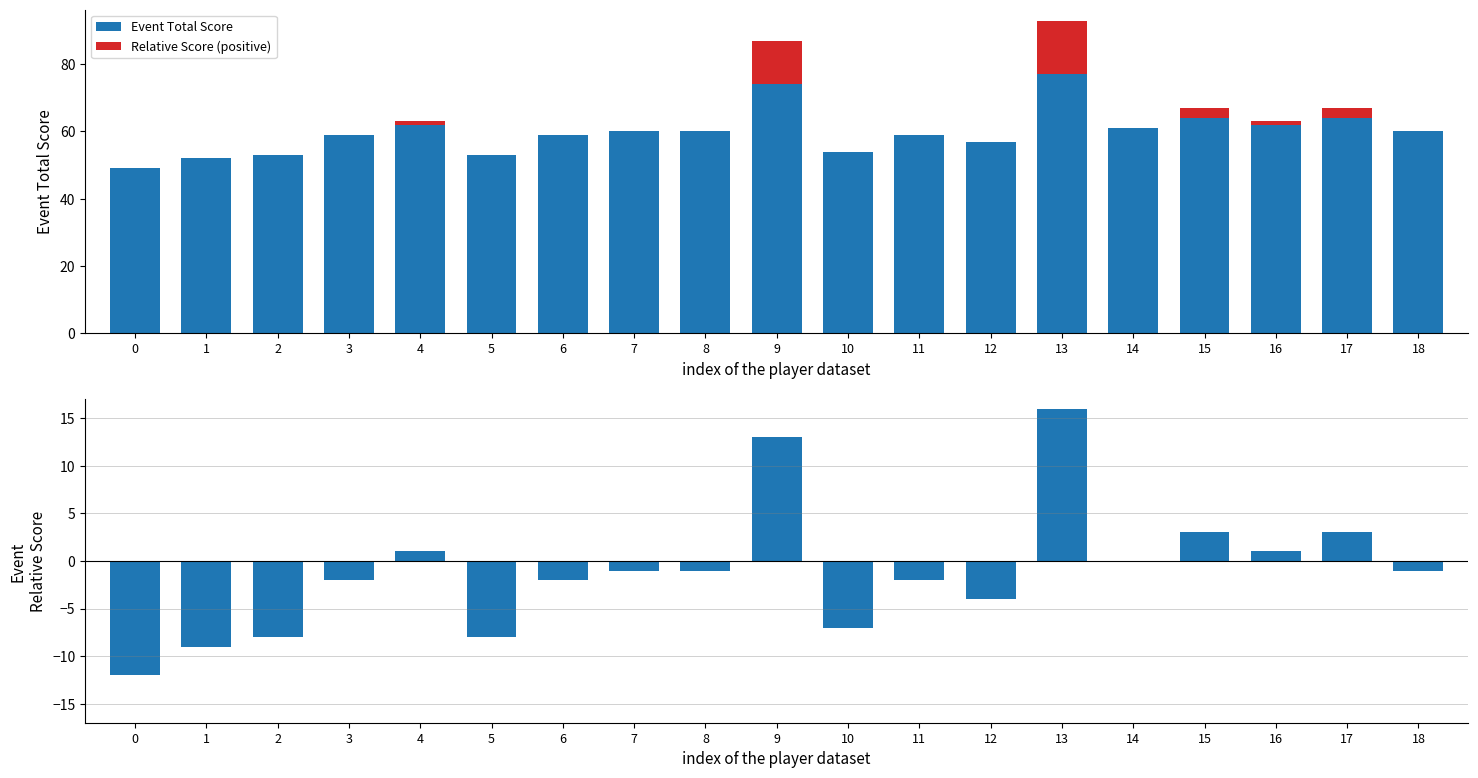

Where is Event Relative Score nearest to the value 2?

4